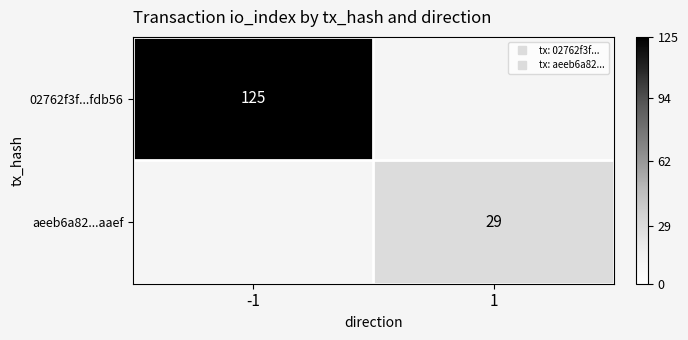

Which category has the lowest value across all series?

1